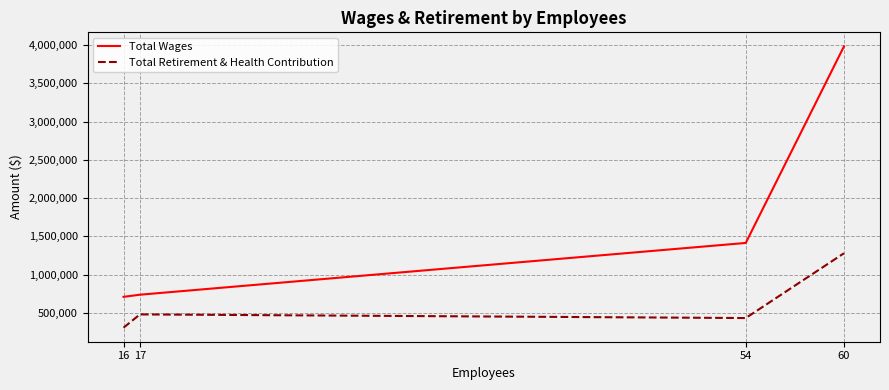

What is the total value across all series at 17?

1215251